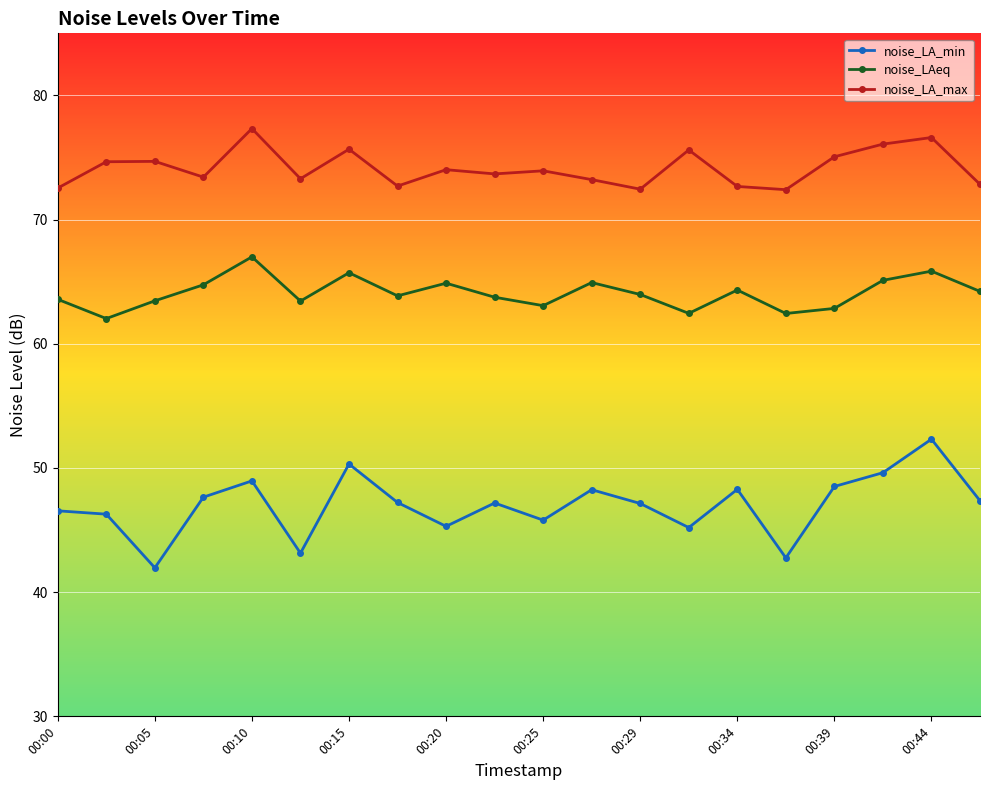

Which series has the largest total across all categories?

noise_LA_max